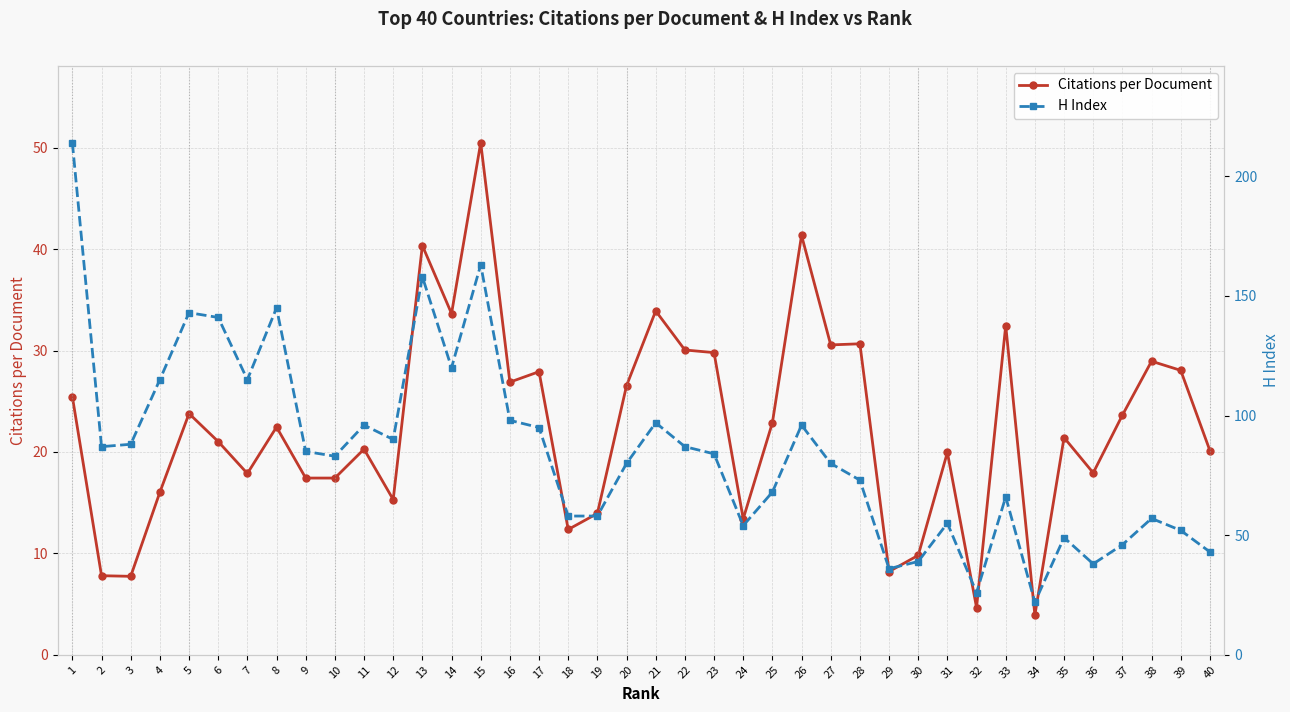

Rank the series by their average value, from lowest to highest.

Citations per Document, H Index